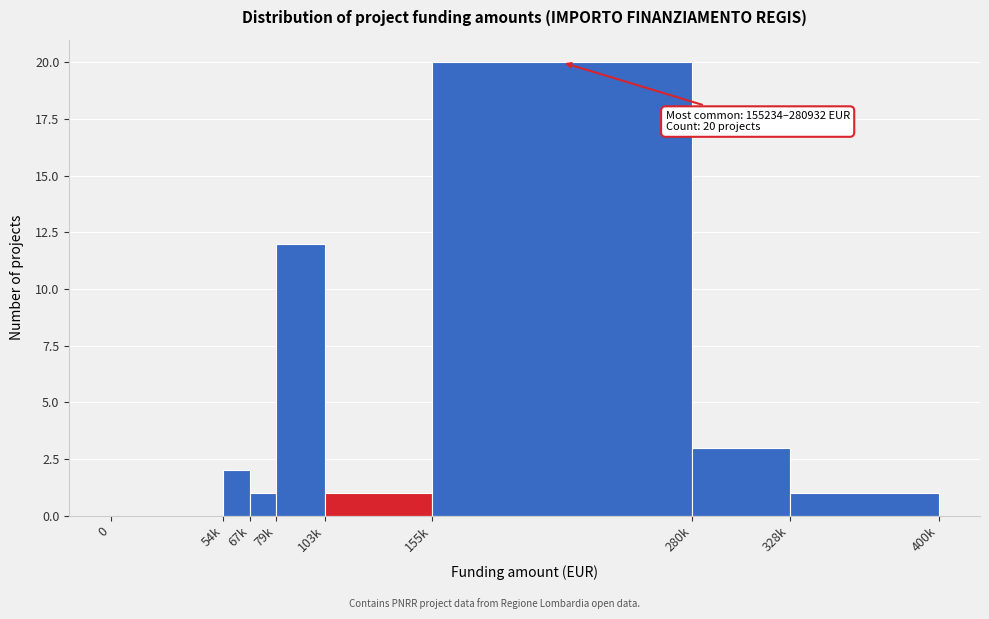

Reading left to right, transcribe all the data shown in this chart.

0=0	54k=2	67k=1	79k=12	103k=1	155k=20	280k=3	328k=1